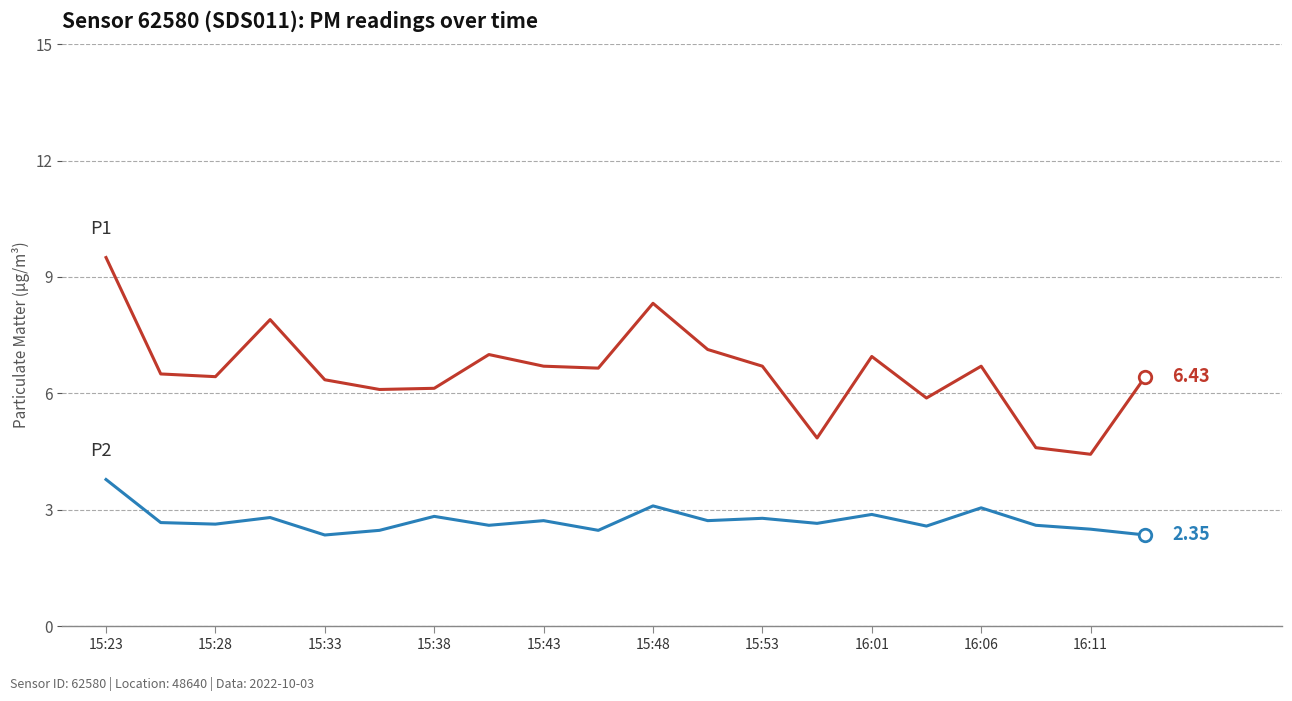

Does the chart display data point markers on the line(s)?

No